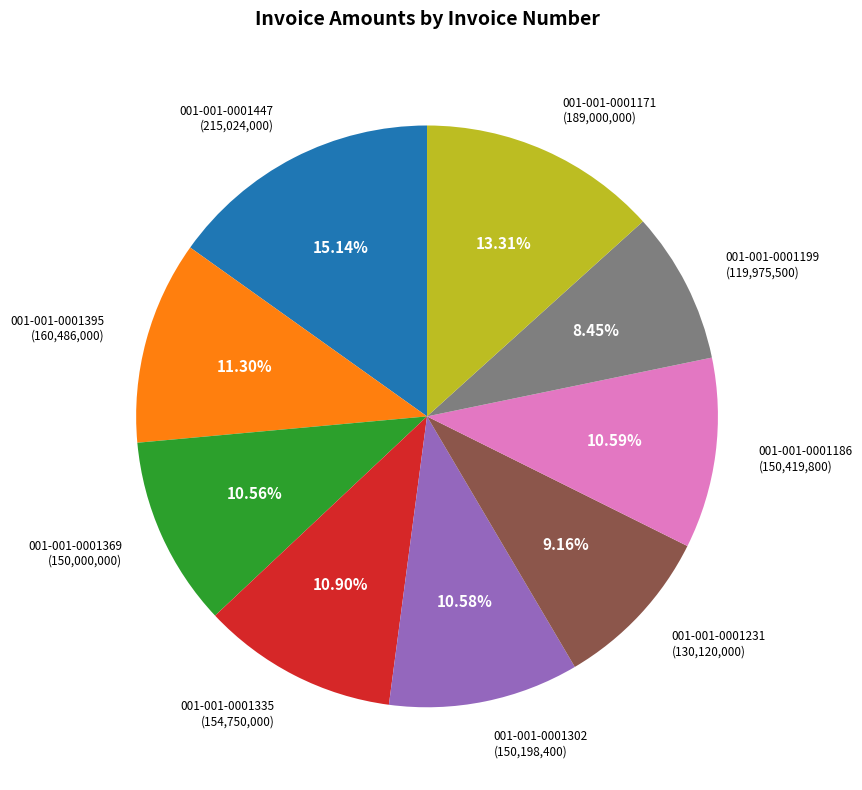

Does any single category account for the majority?

No